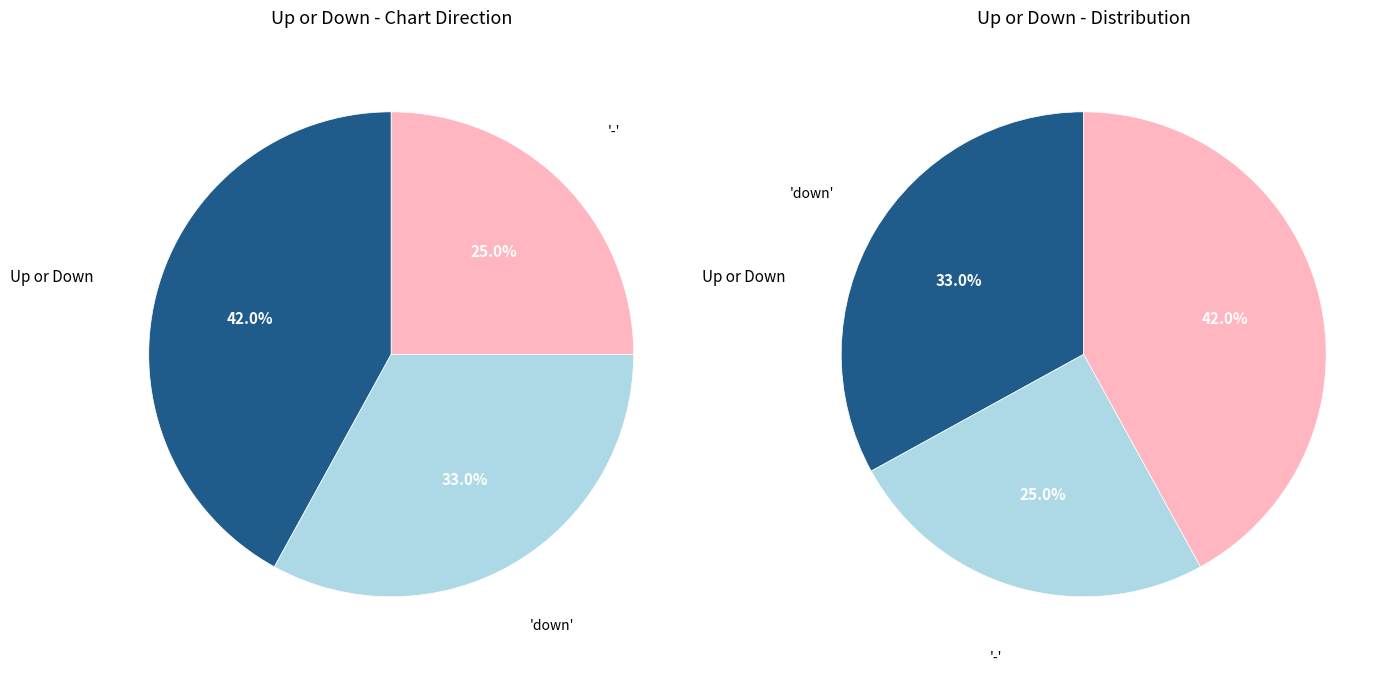

To the nearest percent, what is the difference between the largest and smallest slice percentages?

17%